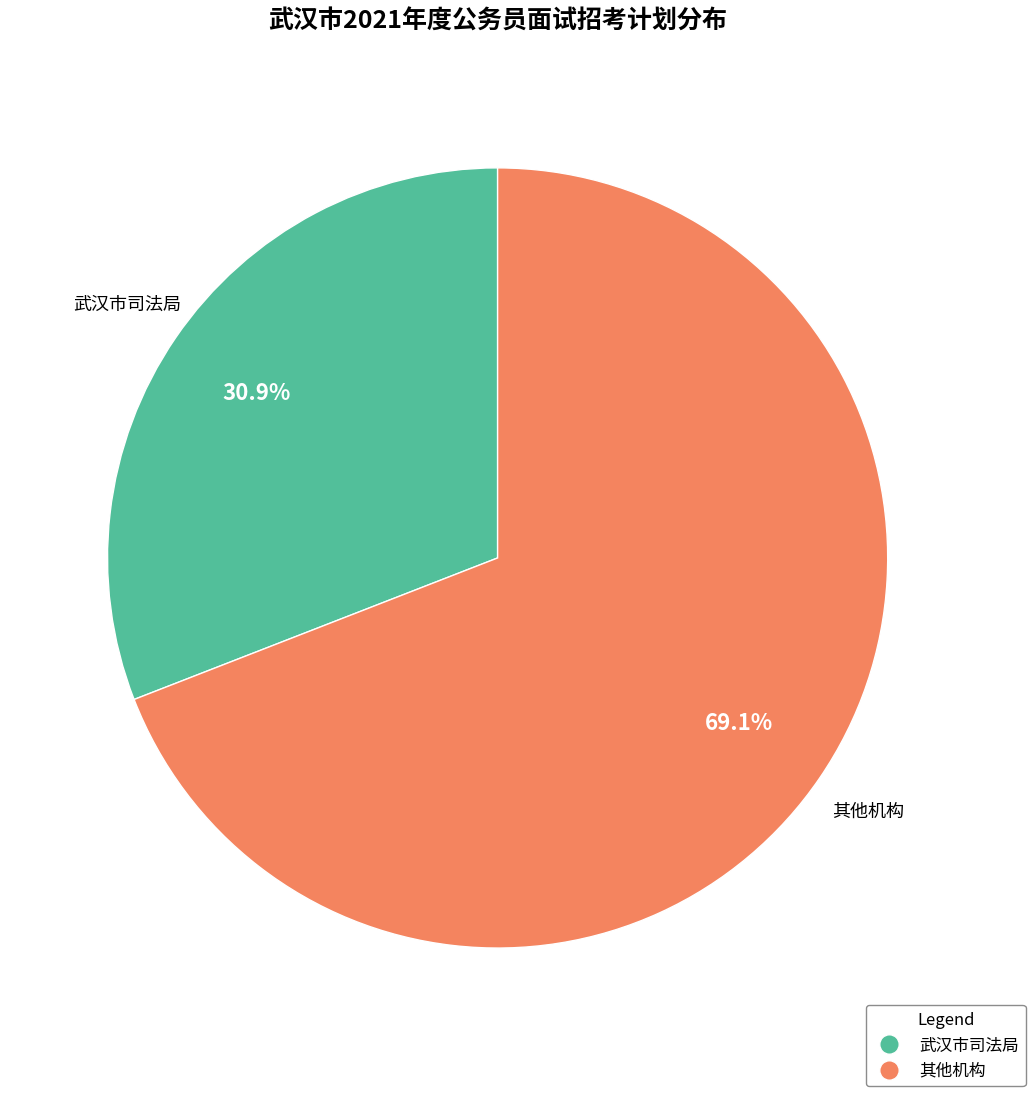

How much of the chart is everything except 其他机构?

30.9%